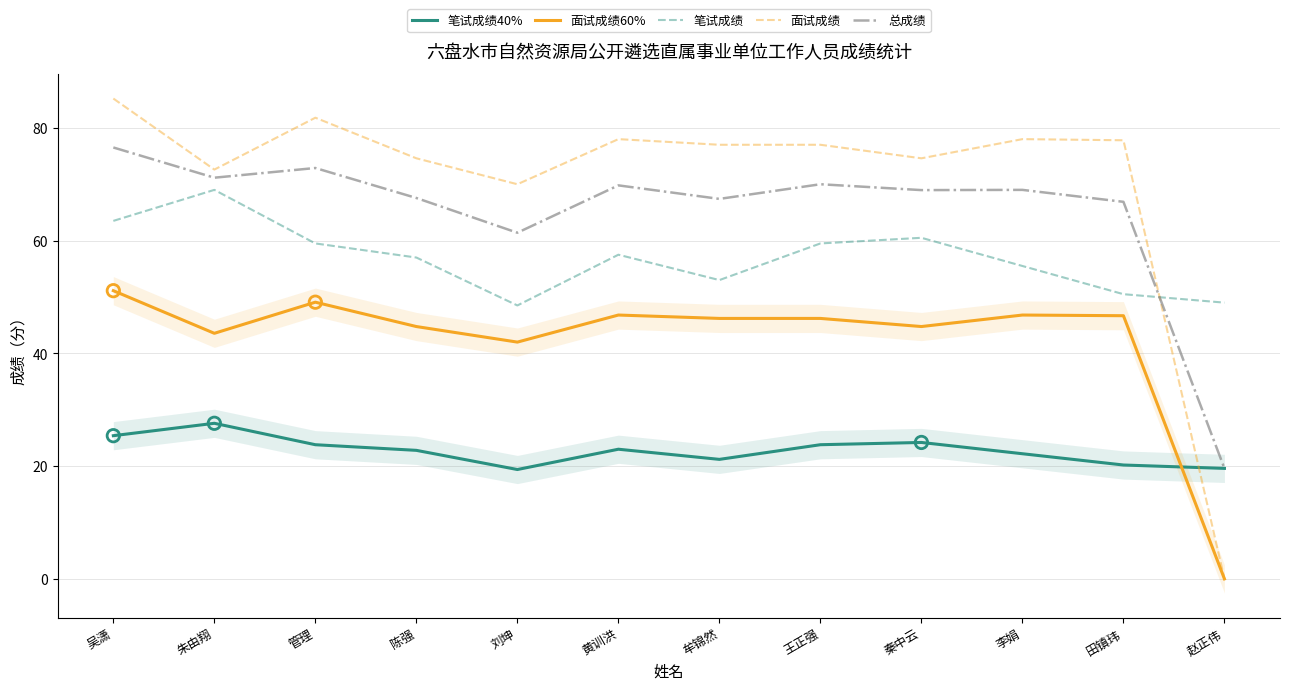

Which series contains the lowest Y value?

面试成绩60%